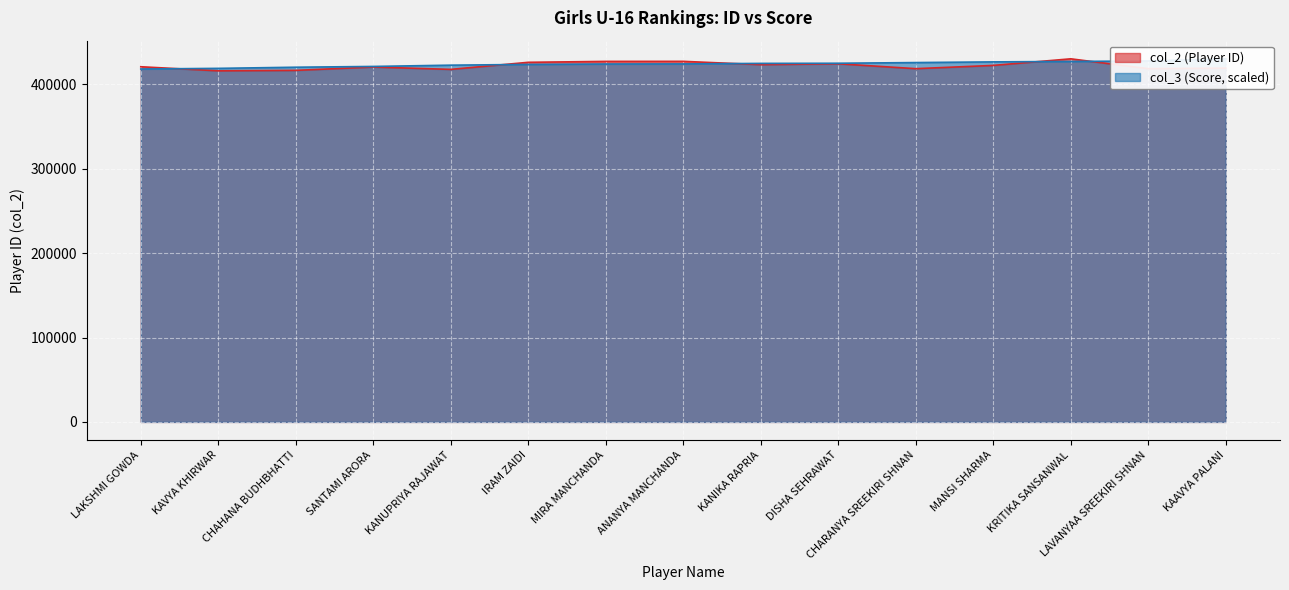

Where do col_2 and col_3 first cross each other?

LAKSHMI GOWDA and KAVYA KHIRWAR